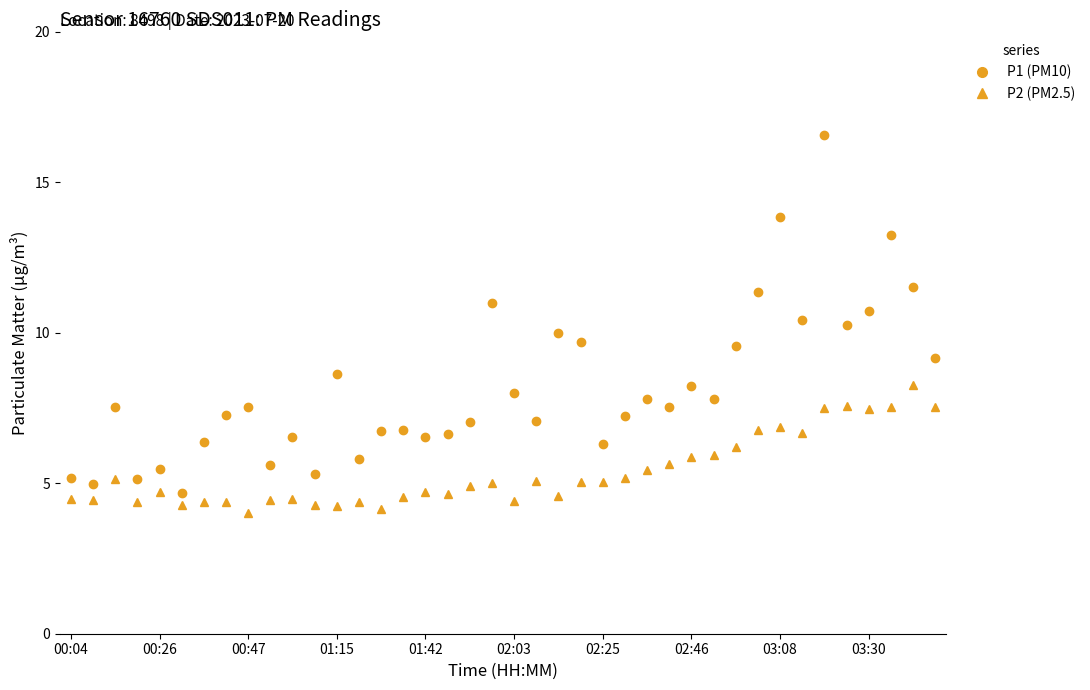

What is the greatest value displayed?

16.6